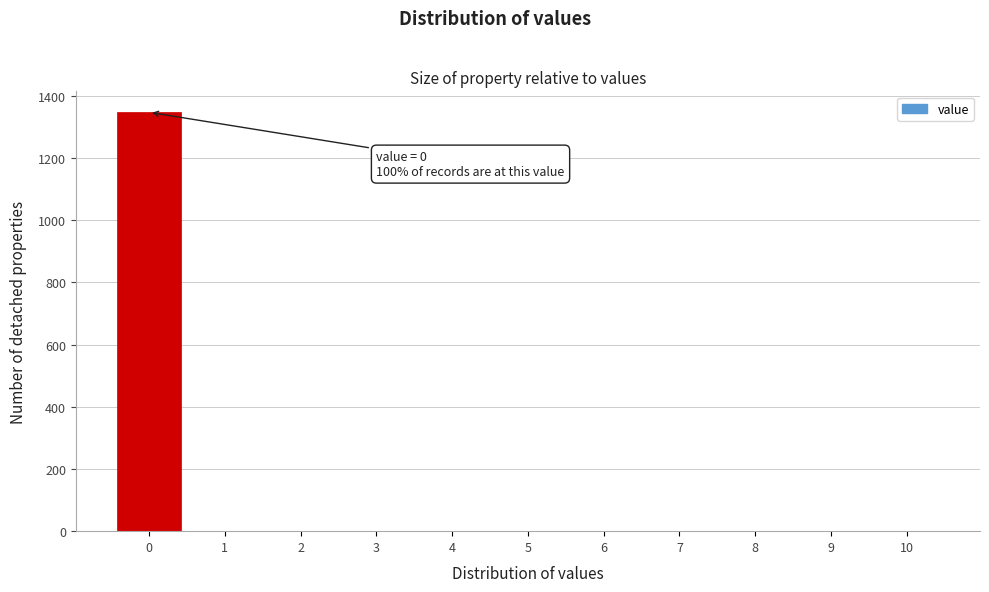

Over which range of the x-axis is the bar tallest?

-0.5 to 0.5